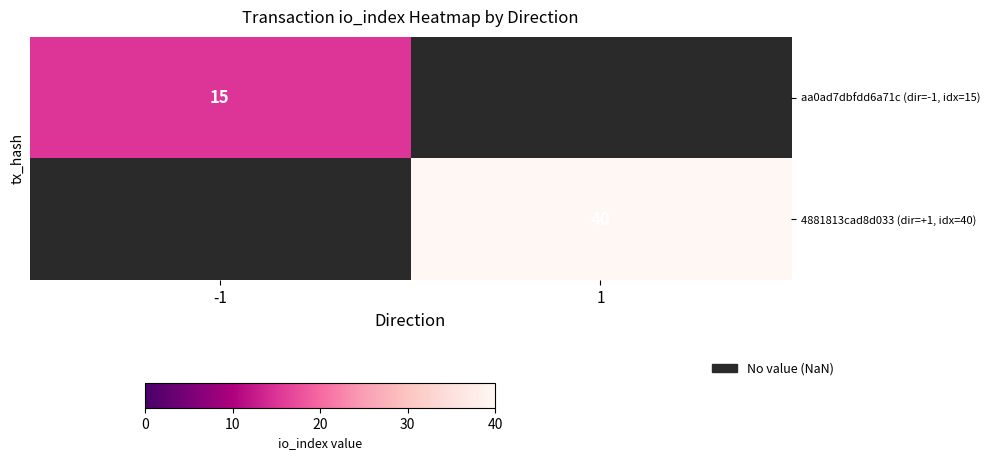

The value of aa0ad7dbfdd6a71c (dir=-1, idx=15) at -1 is 6.5. True or false?

False